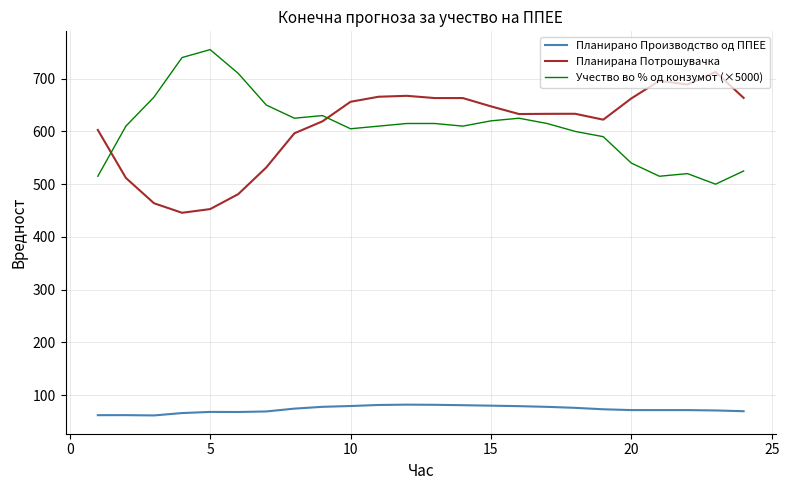

What is the lowest value of the Планирано Производство од ППЕЕ series?

61.7